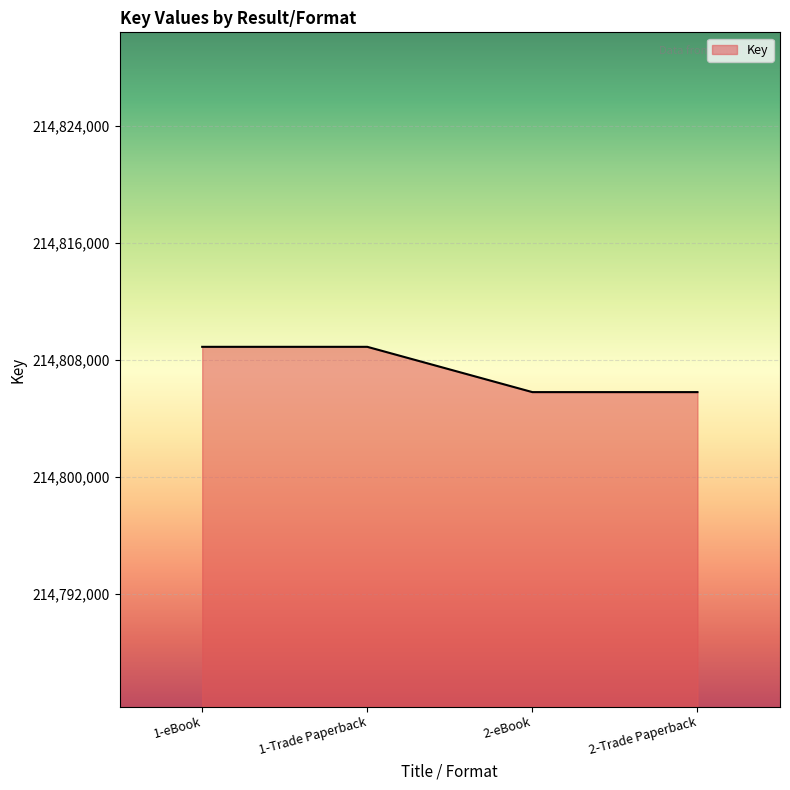

Reading left to right, what are all the values shown in this chart?

214808901	214808901	214805808	214805808